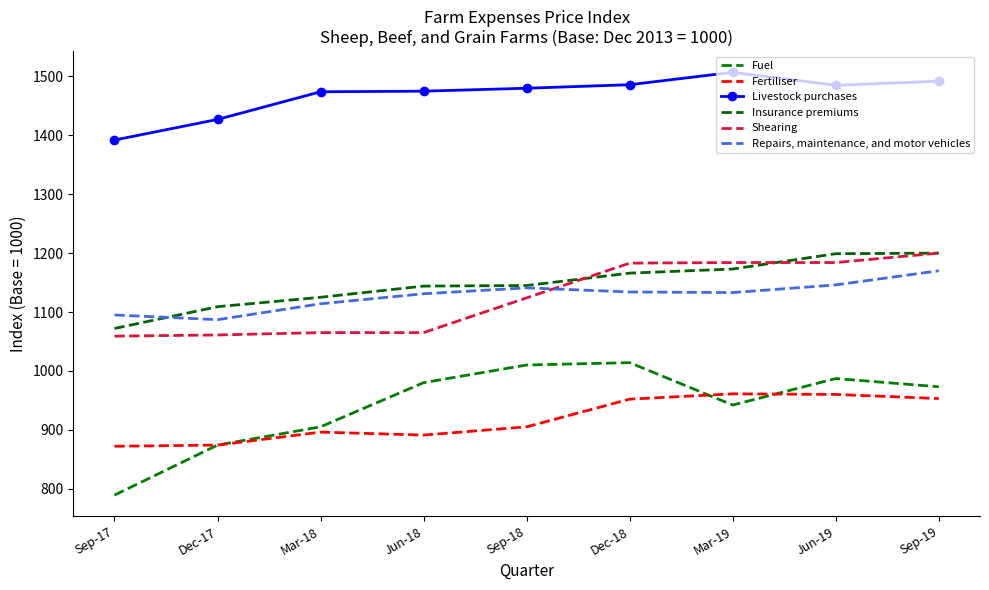

Which series has the largest range (max minus min)?

Fuel